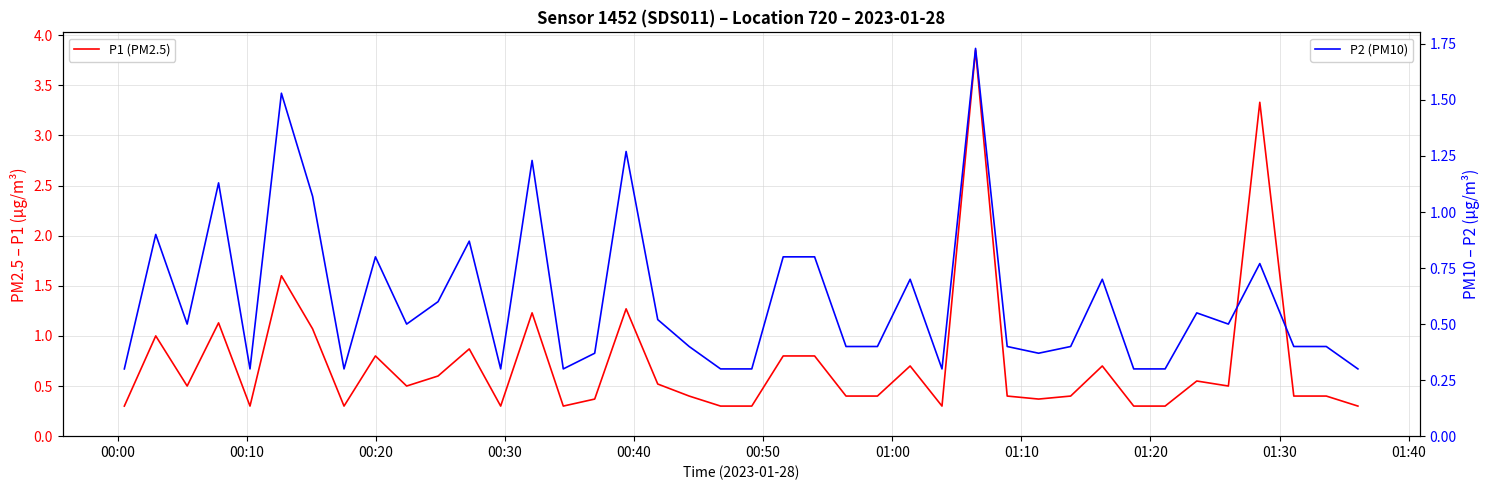

What is the average value of the P1 (PM2.5) series?

0.7